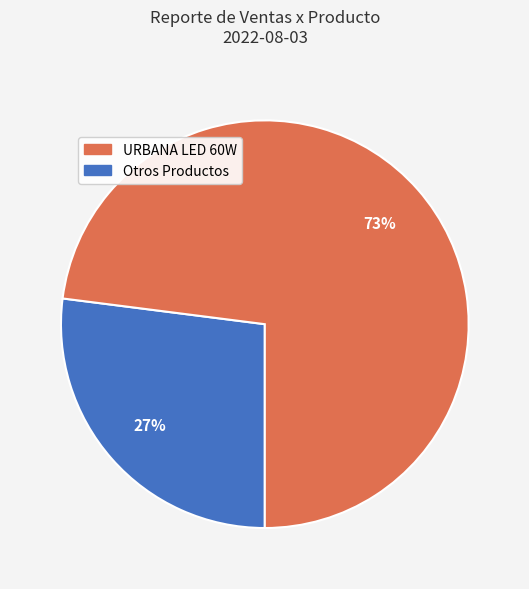

To the nearest percent, what is the average slice percentage?

50%